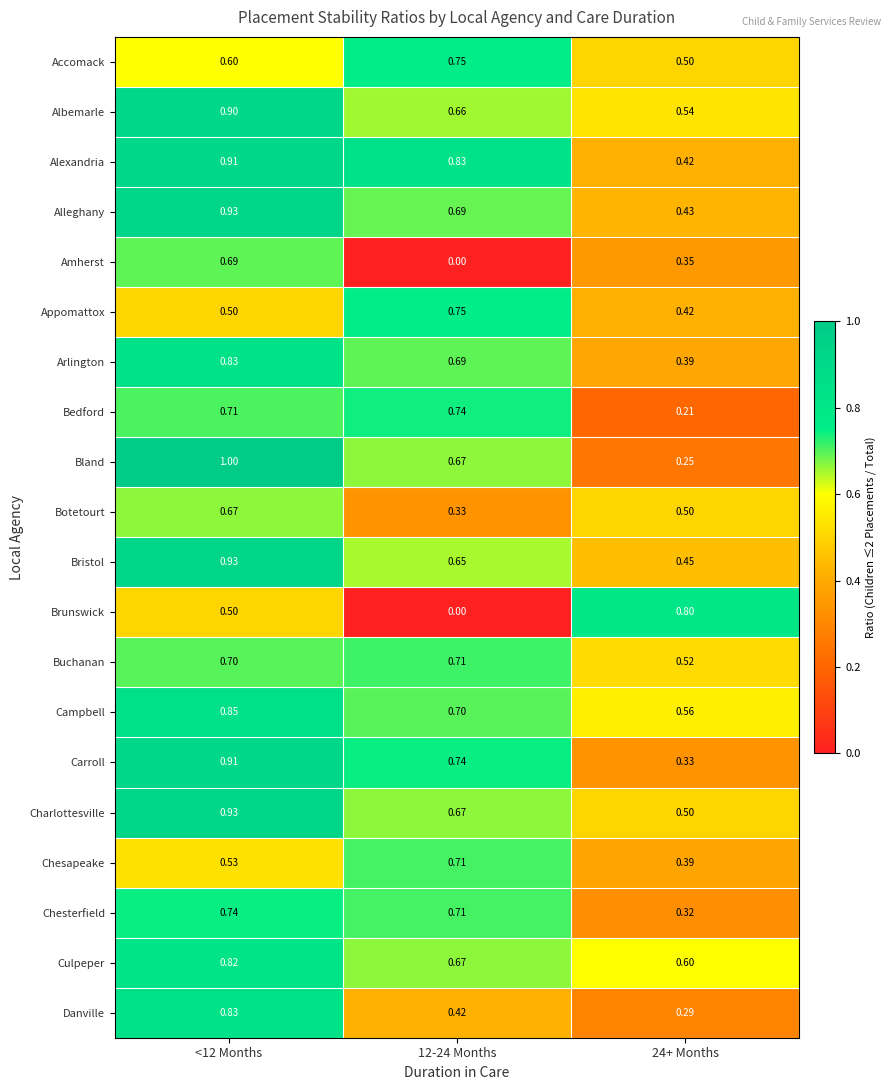

Which series has the largest total across all categories?

Alexandria